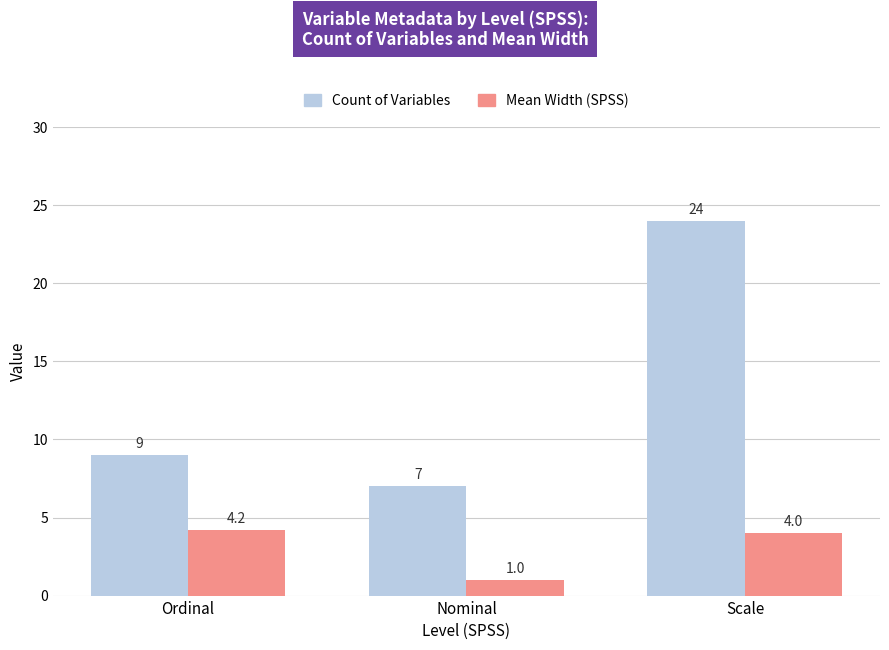

How many bars are there in each group?

2